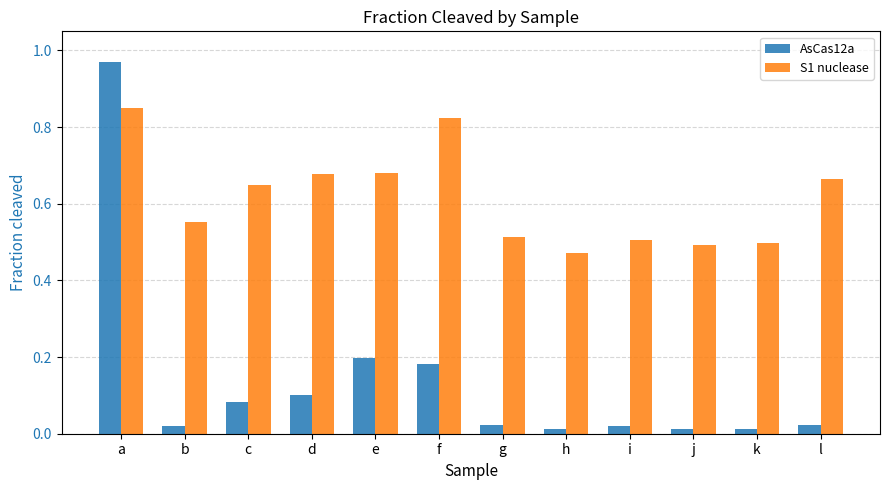

Which label corresponds to the largest value in the chart?

a